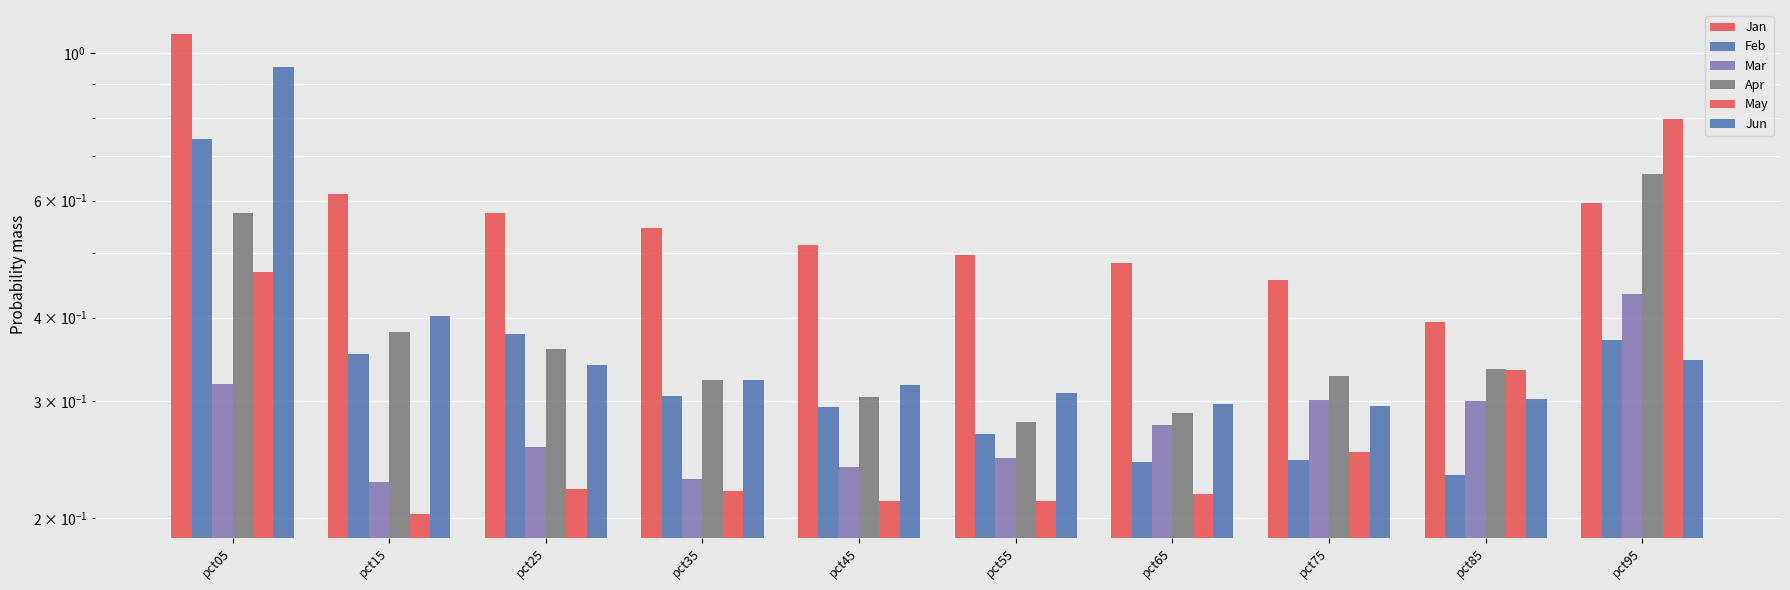

What is the value of the Jan bar at the 6th from the left?

0.5